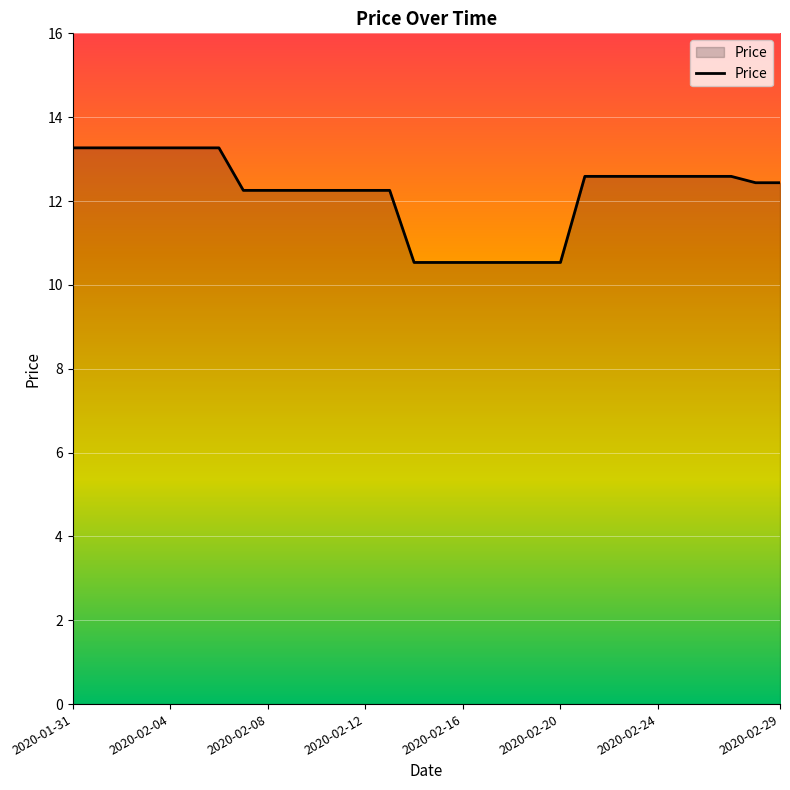

What is the smallest value displayed?

10.5